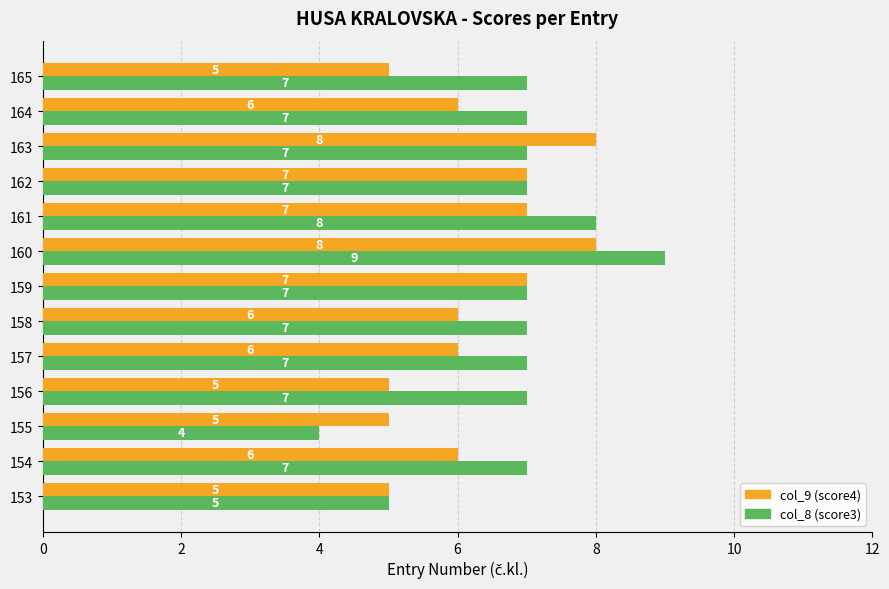

At which category is the sum across all series the highest?

160